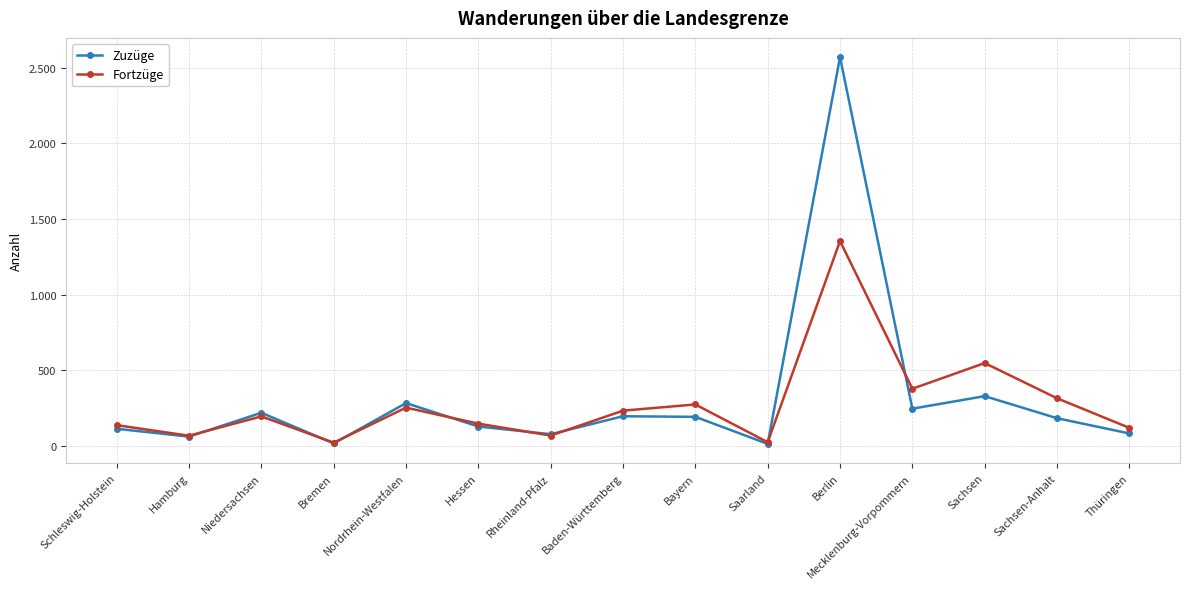

Reading right to left, list all the values displayed in this chart.

Zuzüge: 80	181	327	244	2571	11	190	194	75	126	281	14	217	59	111
Fortzüge: 117	313	546	376	1354	22	272	231	66	145	251	19	193	65	135